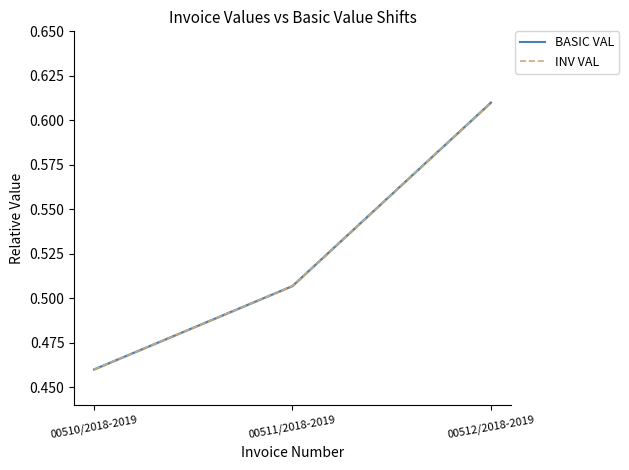

What is the total value across all series at 00512/2018-2019?

1.2